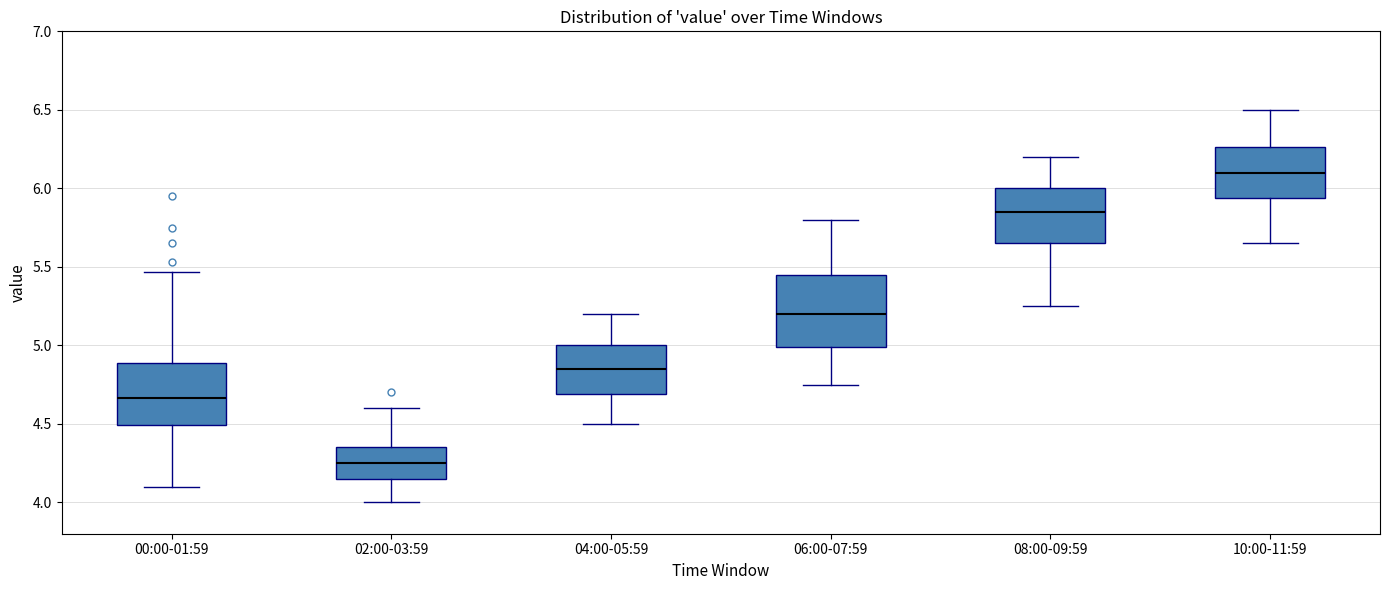

Where does the lower whisker of the box for 08:00-09:59 end on the y-axis? The values are not printed on the chart, so give them approximately, as read against the axis.

5.25